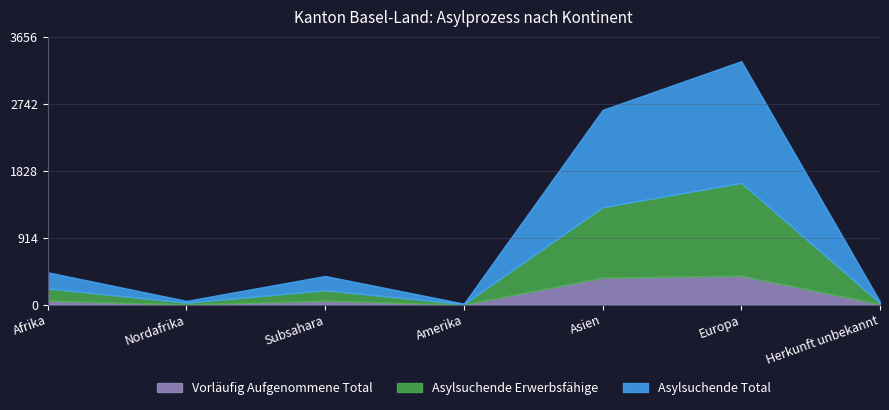

Between Asien and Afrika, which is larger?

Asien